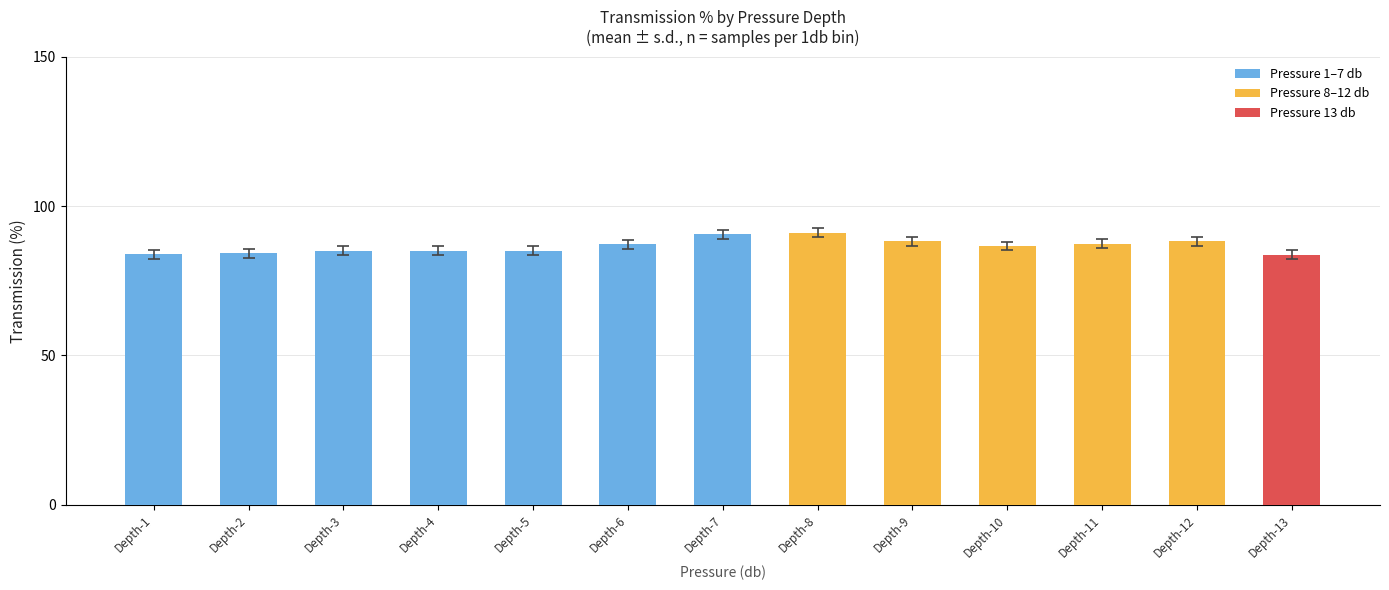

What is the difference between the maximum and second lowest values?

7.2